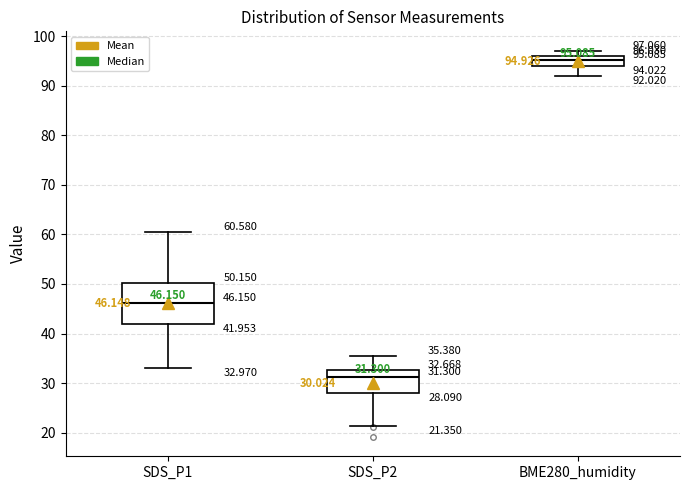

Which box's median line is the lowest?

SDS_P2